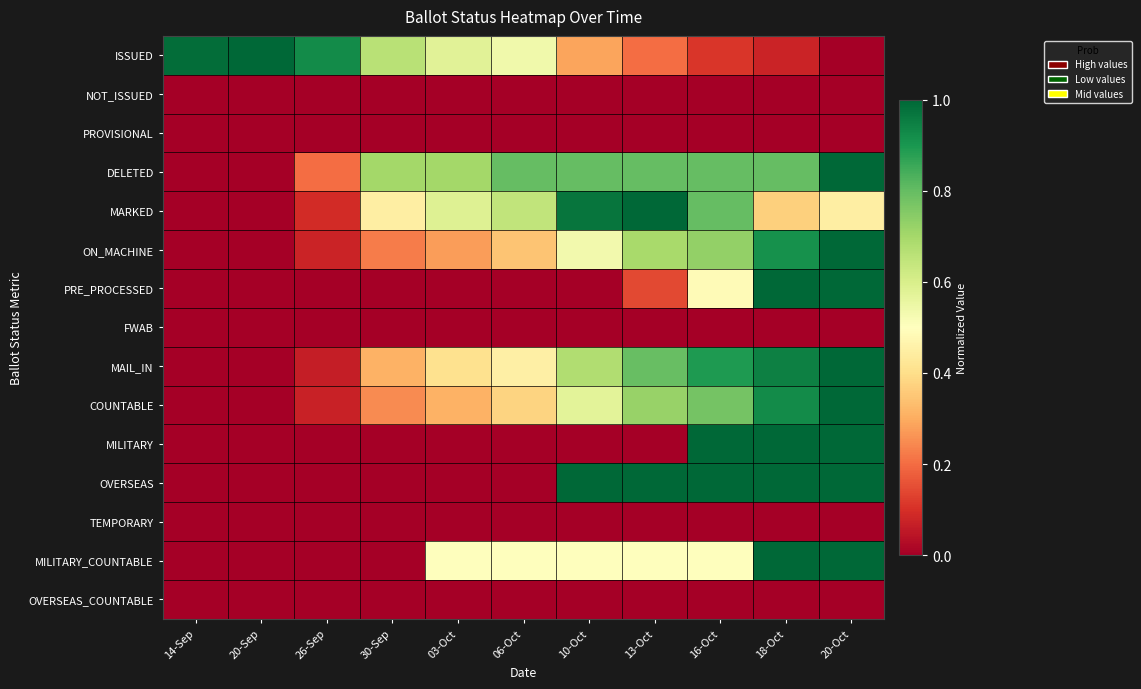

Between 26-Sep and 13-Oct, which series saw the biggest shift?

OVERSEAS